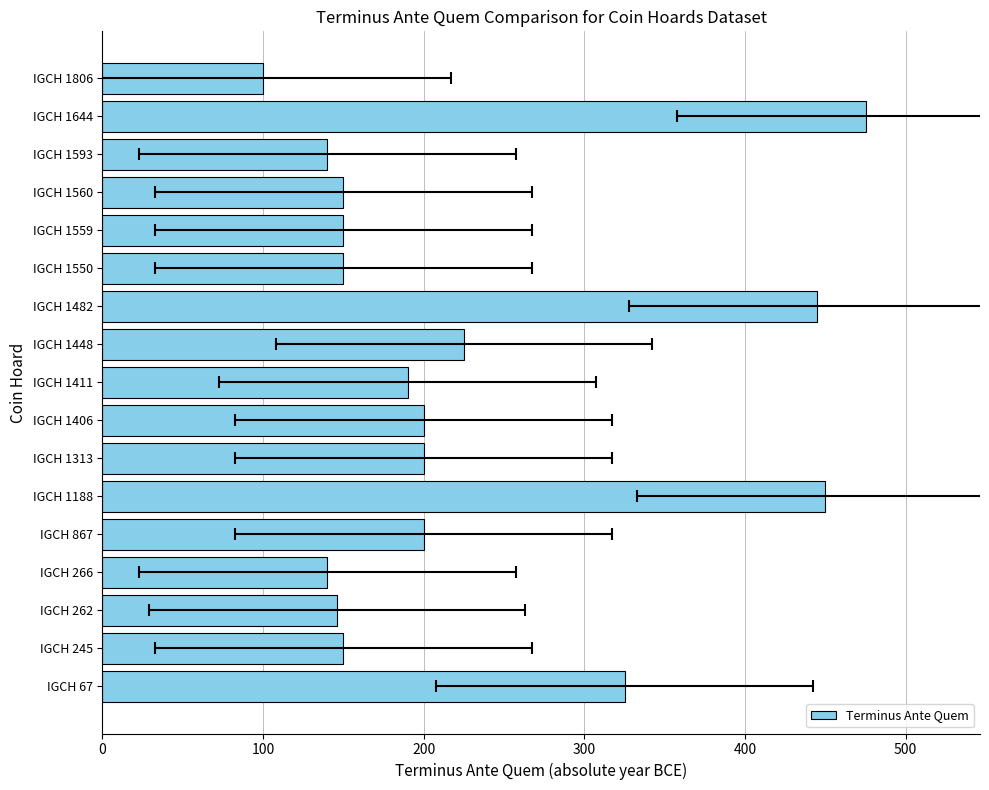

Count the number of categories in the chart.

17